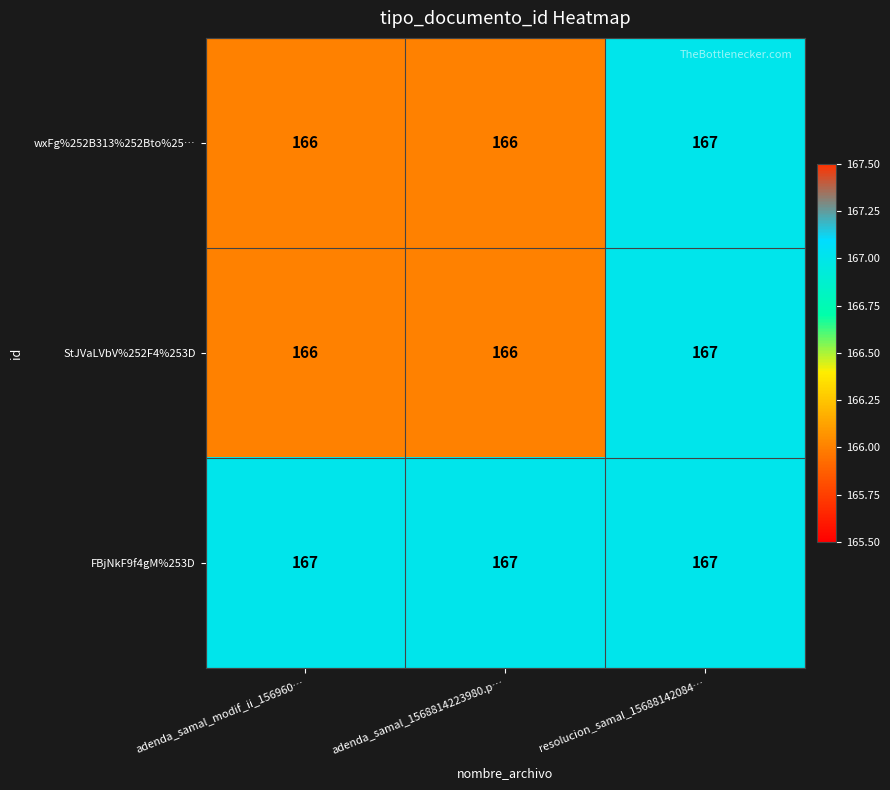

Read the FBjNkF9f4gM%253D value at resolucion_samal_15688142084….

167